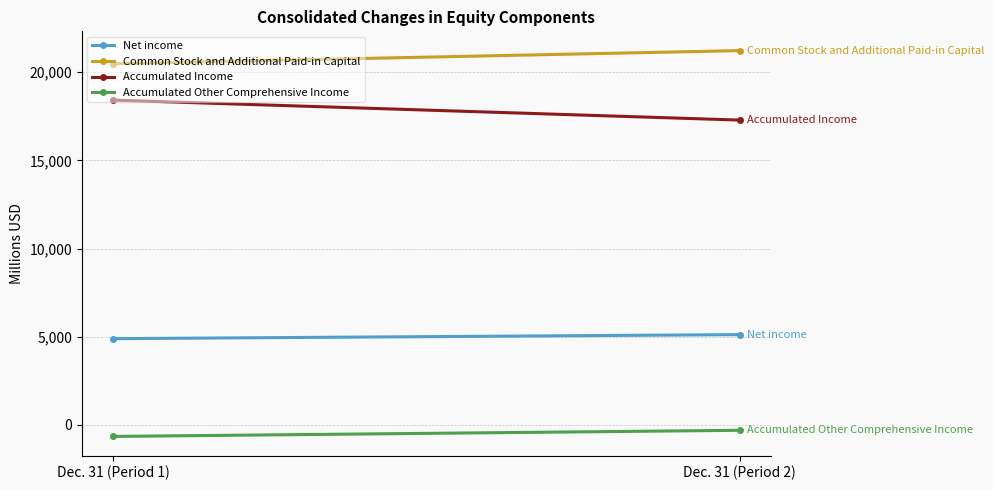

Is it true that Common Stock and Additional Paid-in Capital equals 21229 at Dec. 31 (Period 2)?

True